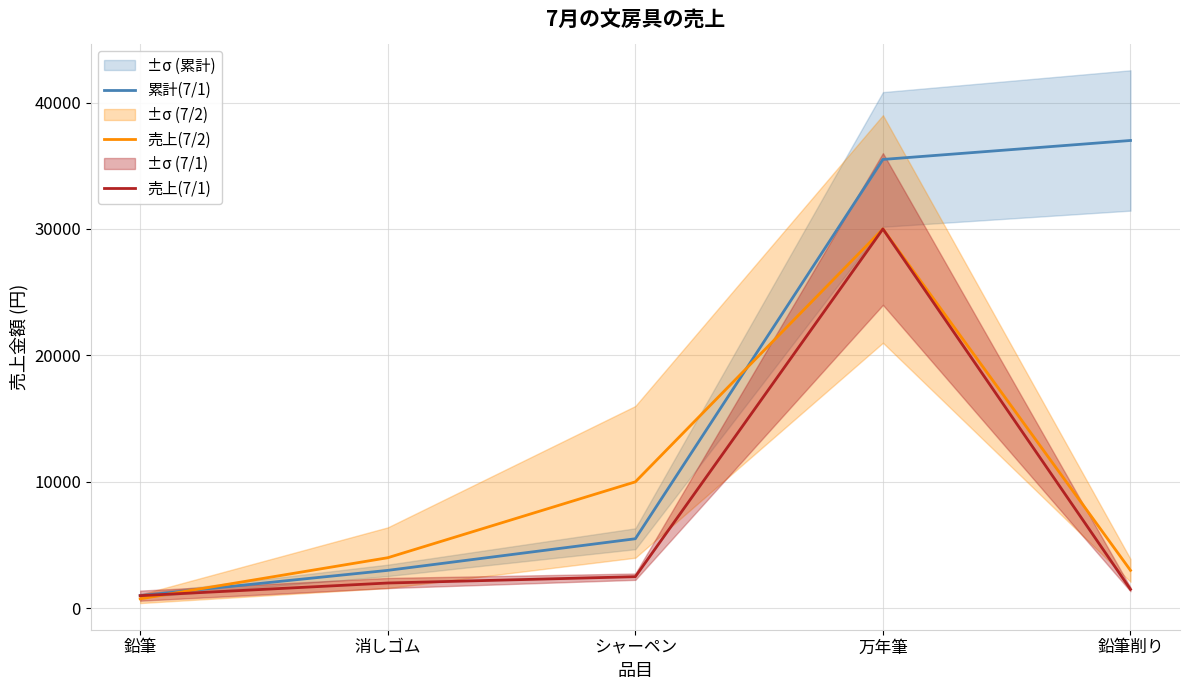

True or false: 売上(7/1) and 累計(7/1) cross at least once.

False